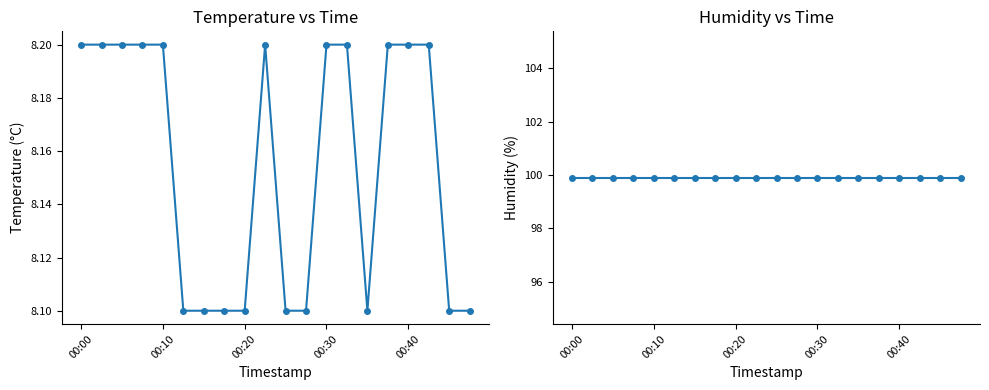

The value of humidity at 00:20 is 138.4. True or false?

False